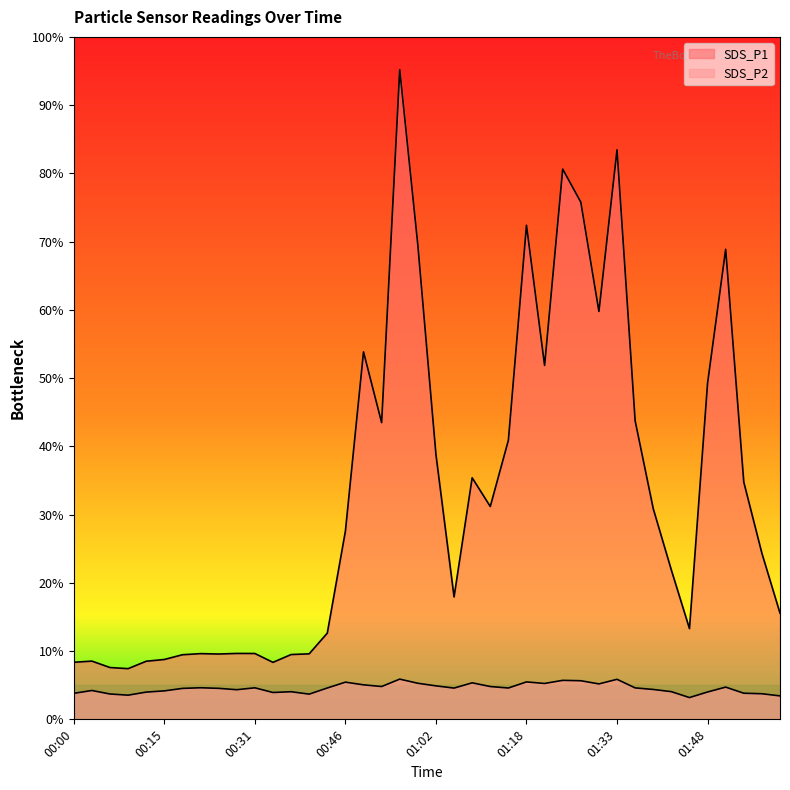

Does the chart have visible grid lines?

No